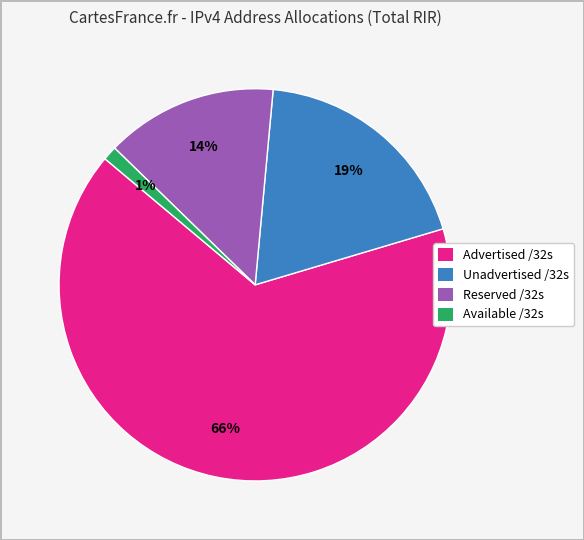

To the nearest percent, what is the combined percentage of Available /32s and Unadvertised /32s?

20%